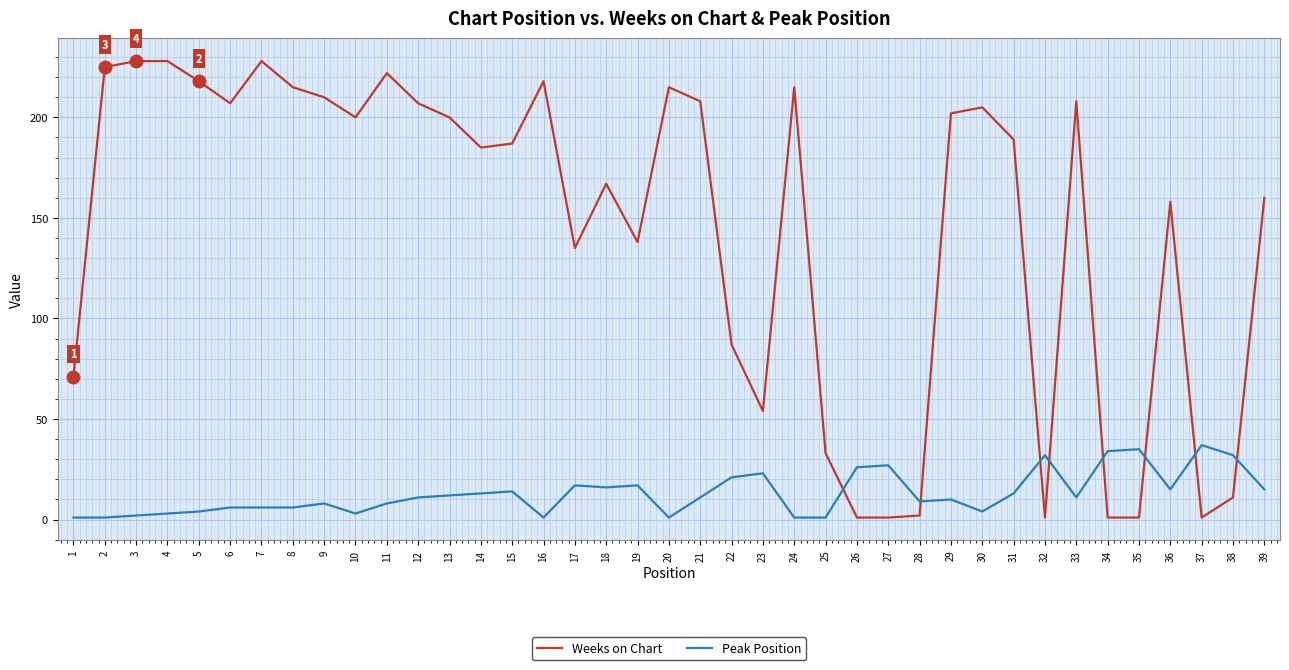

Which series changed the most between 1 and 11?

Weeks on Chart